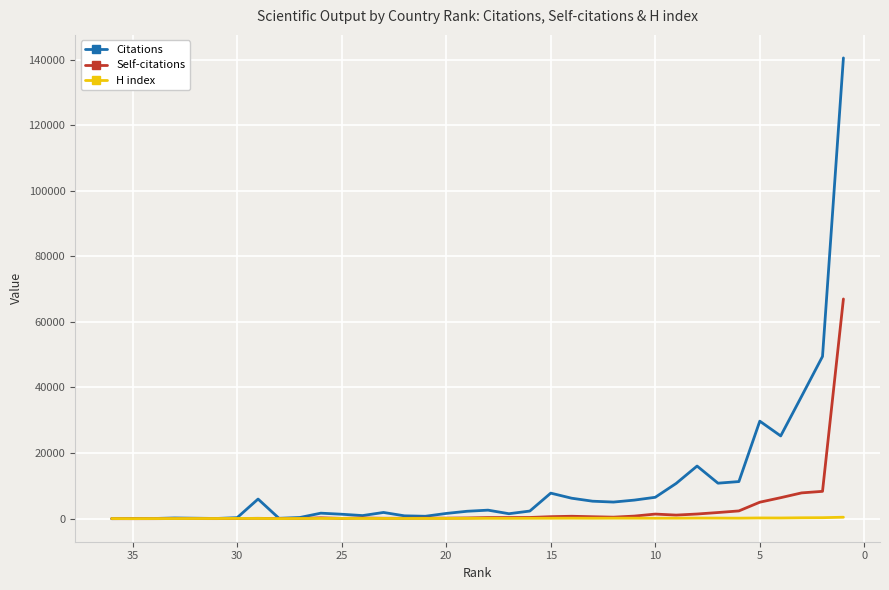

Which series has the widest spread of values?

Citations